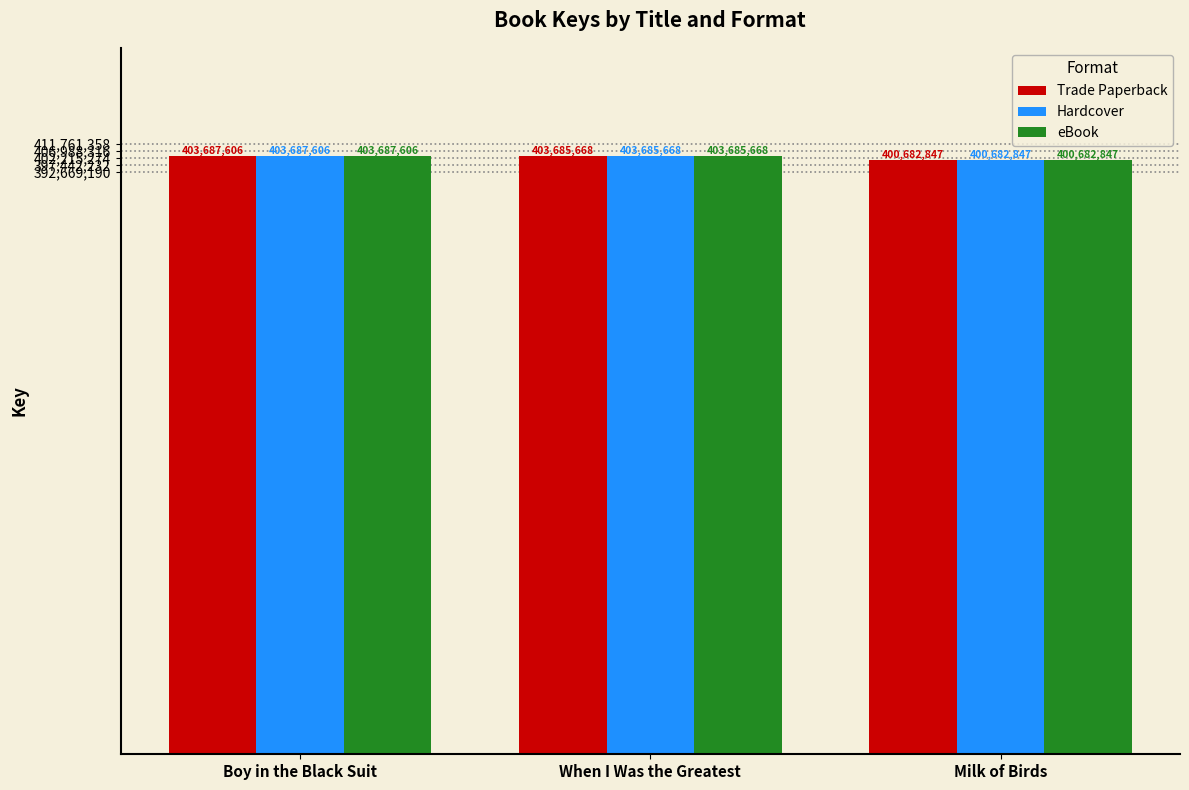

Reading right to left, what are all the values shown in this chart?

Trade Paperback: Milk of Birds=400682847	When I Was the Greatest=403685668	Boy in the Black Suit=403687606
Hardcover: Milk of Birds=400682847	When I Was the Greatest=403685668	Boy in the Black Suit=403687606
eBook: Milk of Birds=400682847	When I Was the Greatest=403685668	Boy in the Black Suit=403687606